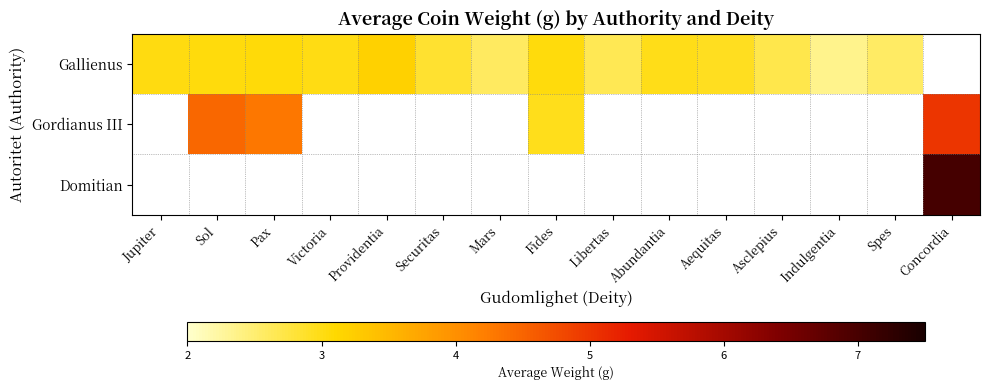

What is the sum of the Gallienus values at Spes and Mars?

5.2